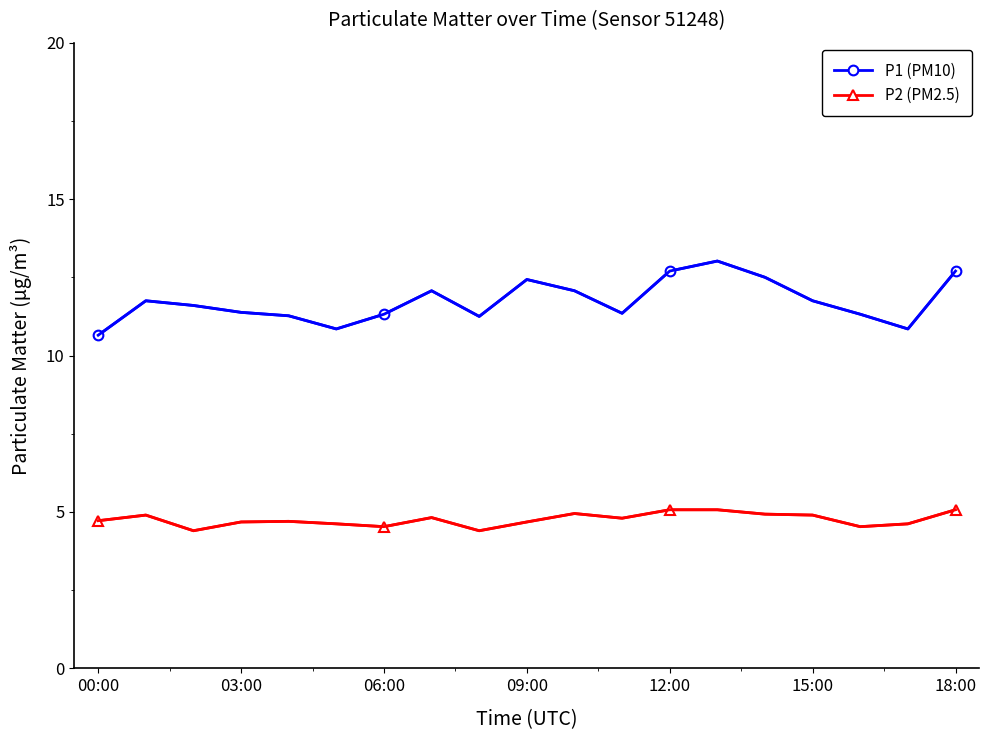

True or false: P2 (PM2.5) has more than 0 points higher than both neighbors.

True